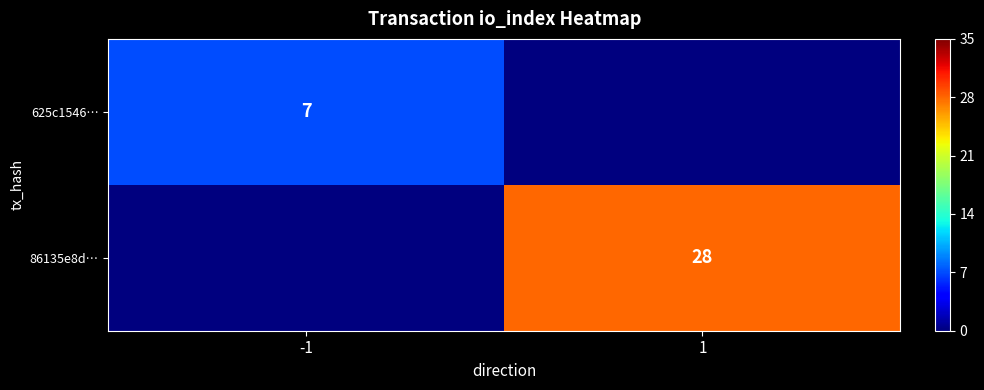

The 86135e8d… series shows 7 at 1. True or false?

False